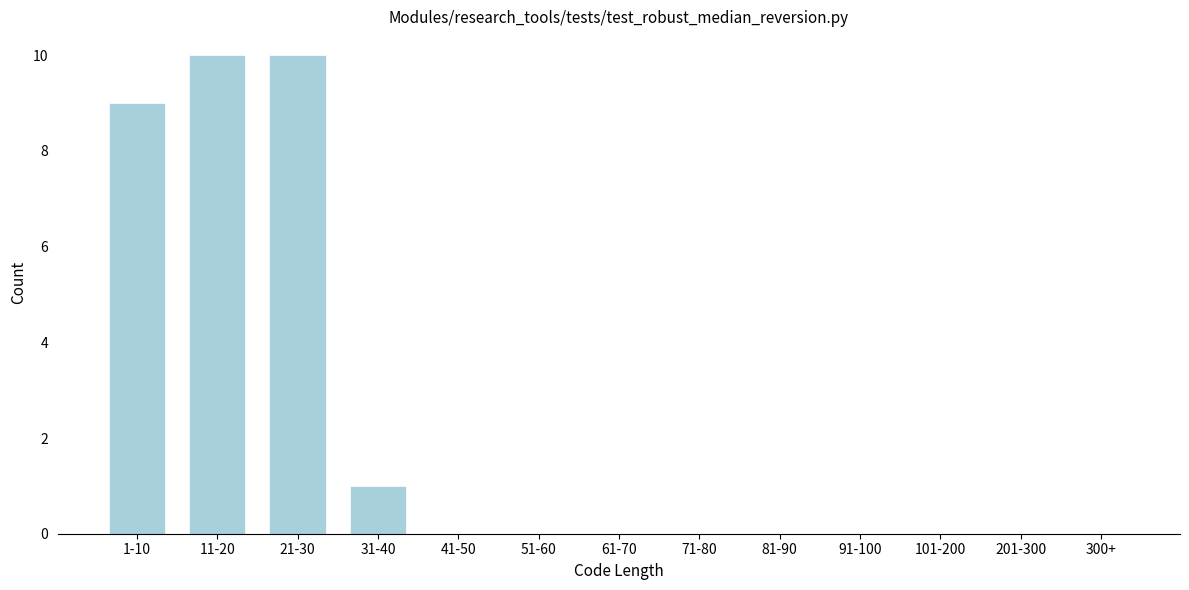

Reading right to left, what are all the values shown in this chart?

300+=0	201-300=0	101-200=0	91-100=0	81-90=0	71-80=0	61-70=0	51-60=0	41-50=0	31-40=1	21-30=10	11-20=10	1-10=9